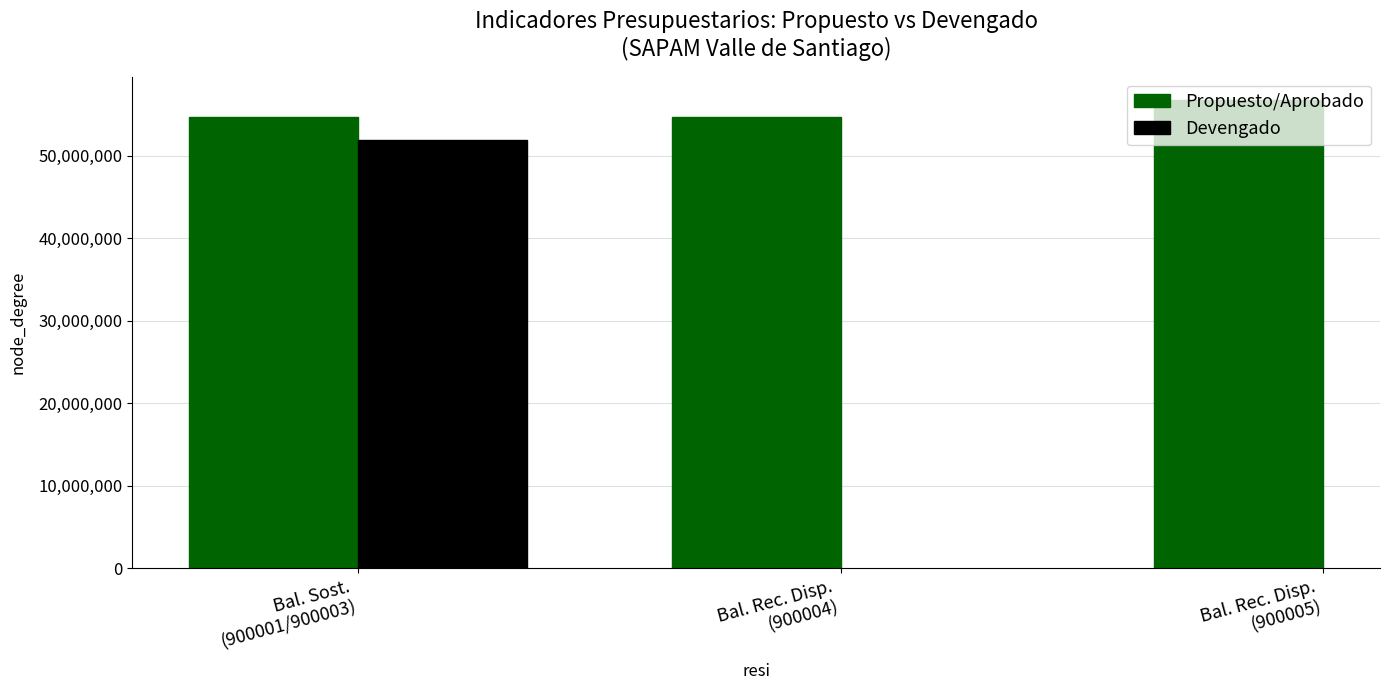

What are all the series names shown in the legend?

Propuesto/Aprobado, Devengado